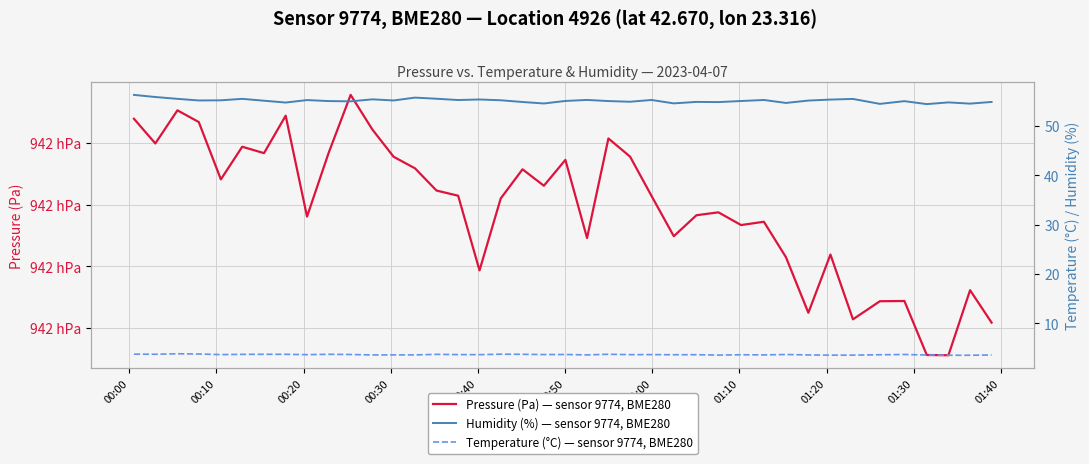

True or false: Humidity (%) — sensor 9774, BME280 and Pressure (Pa) — sensor 9774, BME280 cross at least once.

False